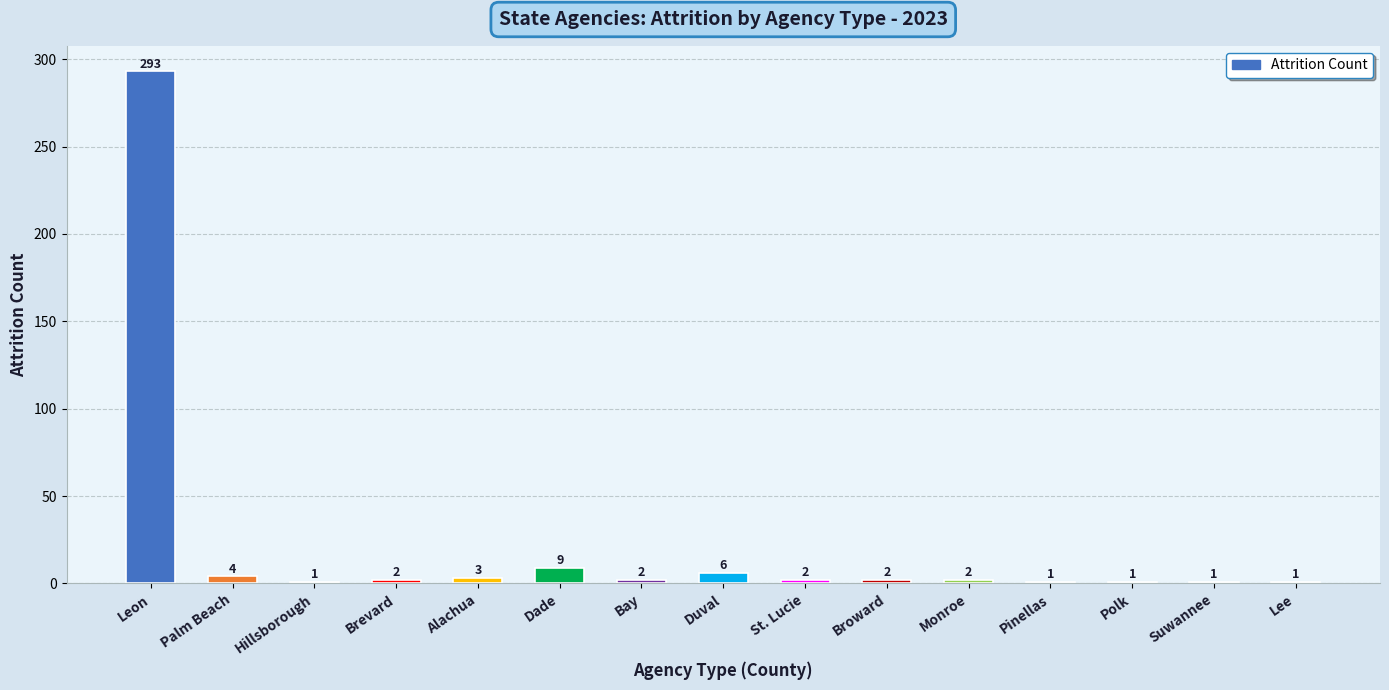

The value at Bay is 2. True or false?

True